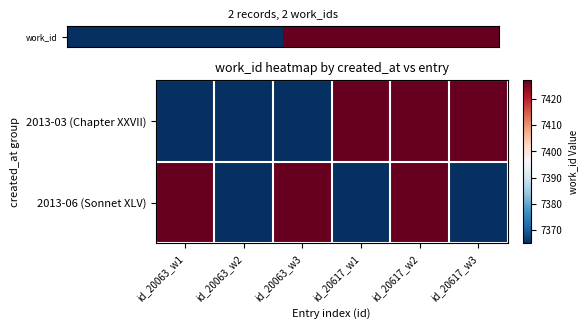

What is the maximum value shown in the chart?

7427